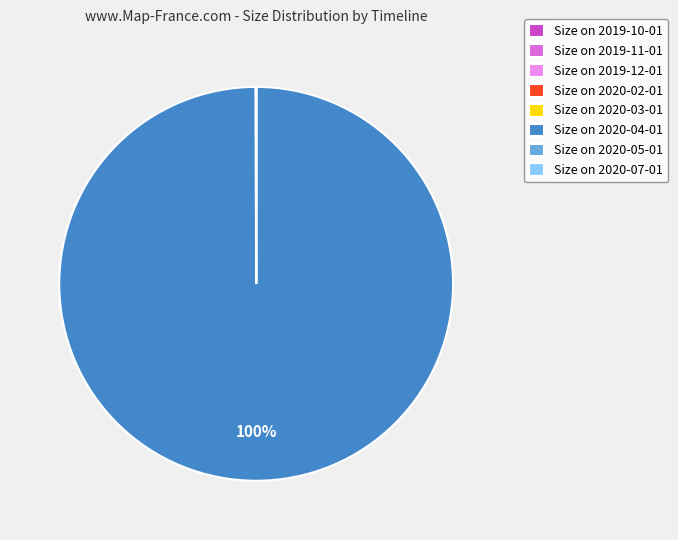

To the nearest percent, what is the average slice percentage?

12%